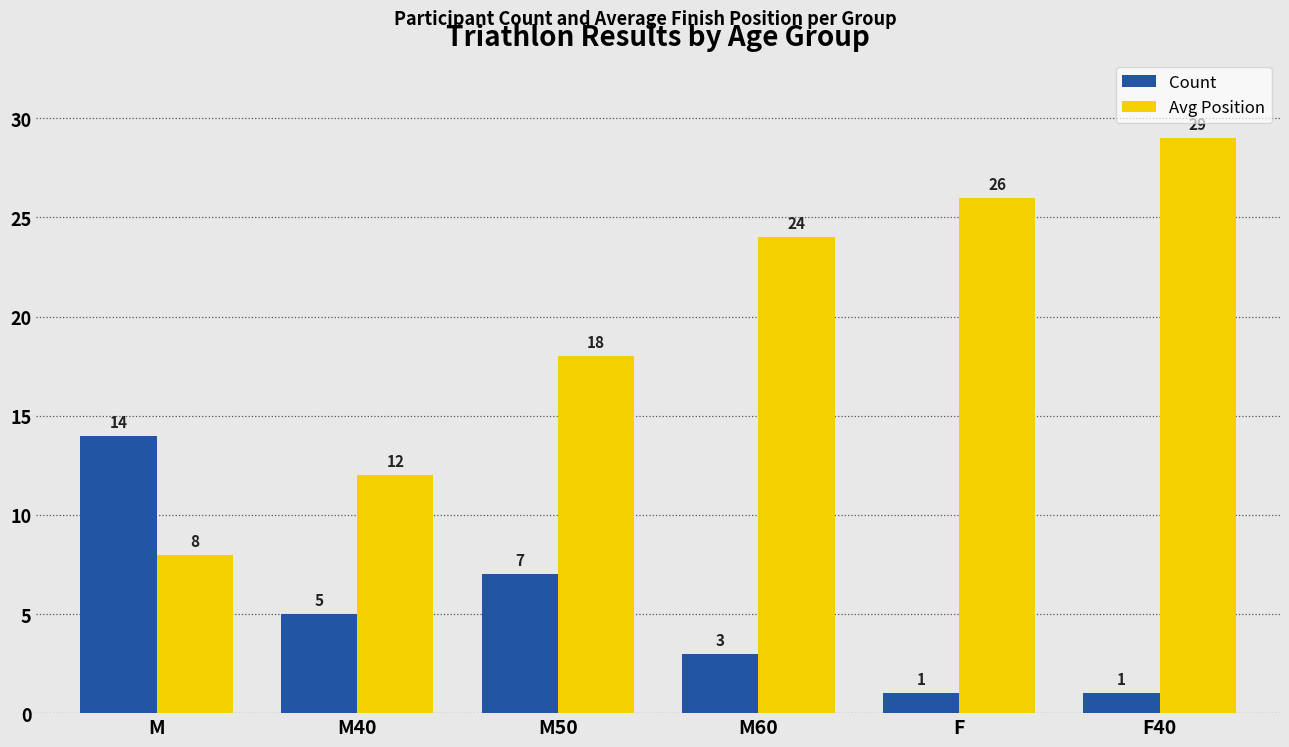

The Count series shows 4 at M60. True or false?

False